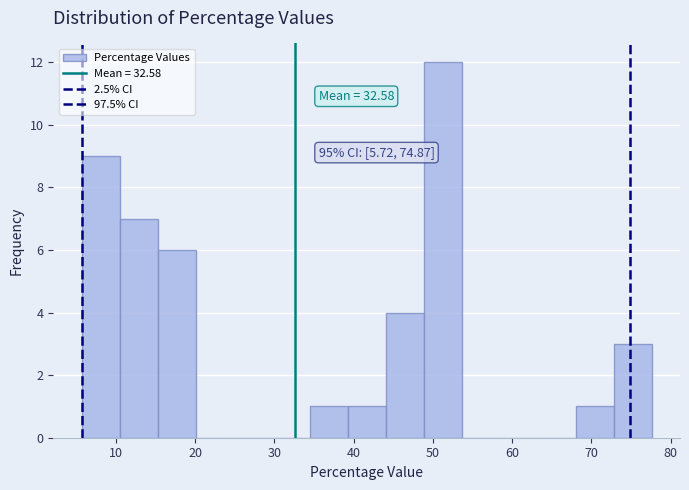

Over which range of the x-axis is the bar tallest?

49 to 54